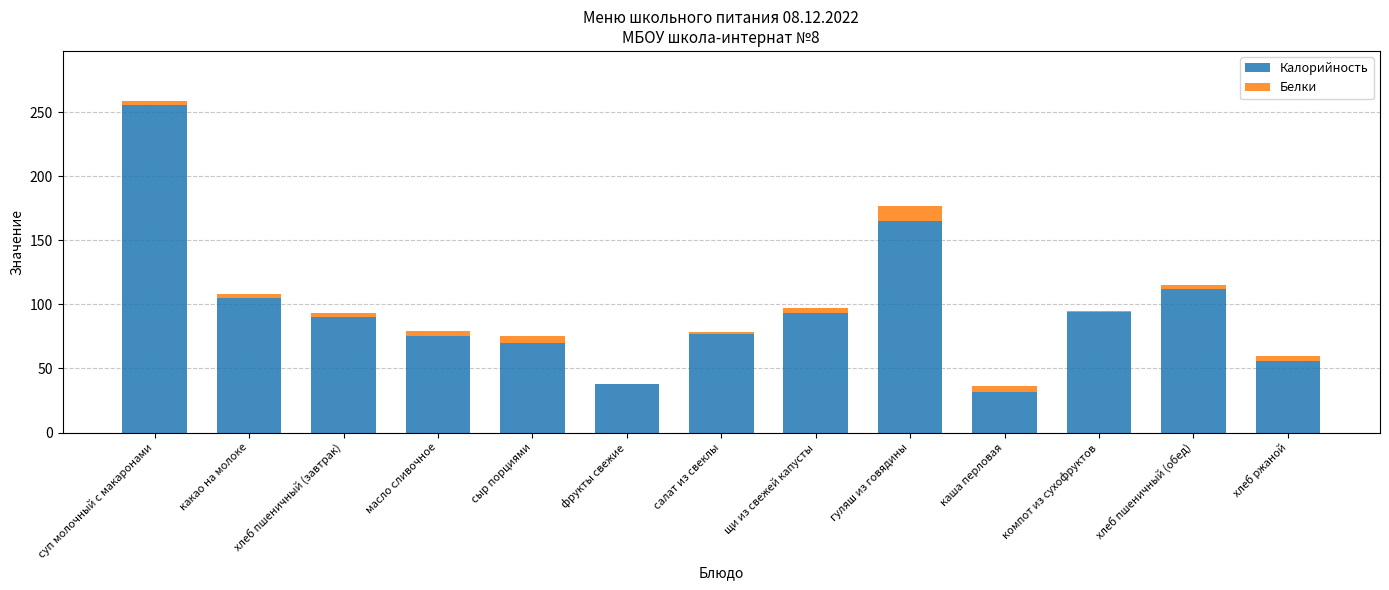

What is the sum of all Калорийность values?

1263.1